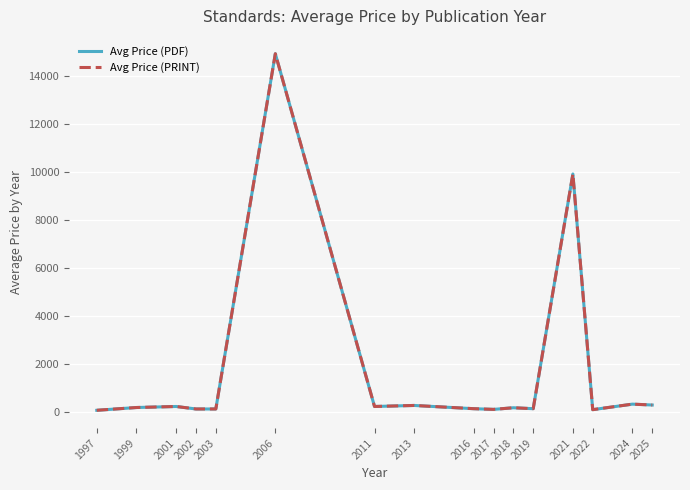

How many lines are shown in the chart?

2